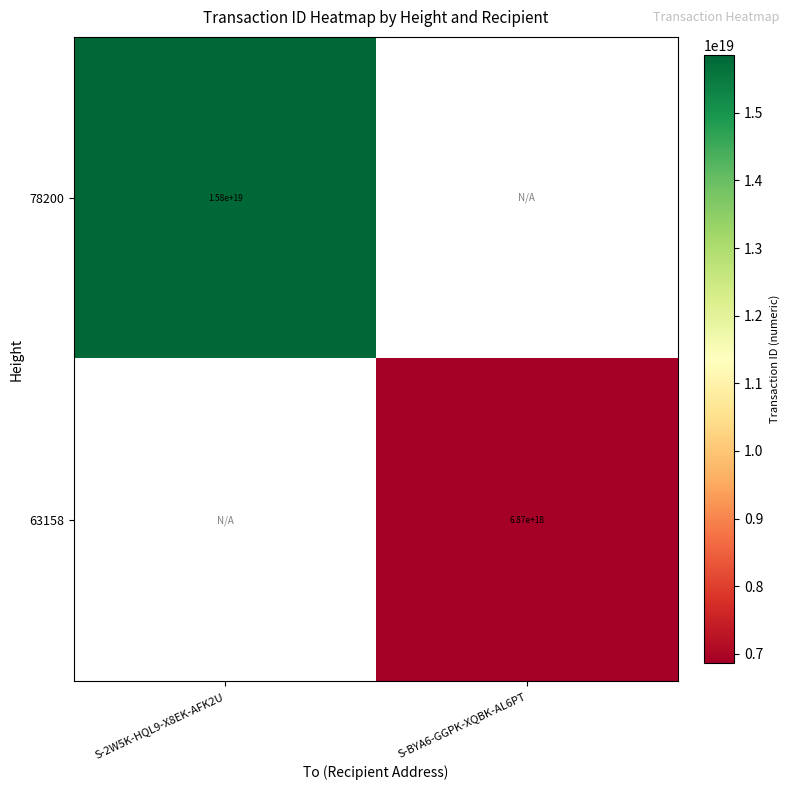

True or false: 63158 has a value of 11443170824483127296 at S-BYA6-GGPK-XQBK-AL6PT.

False